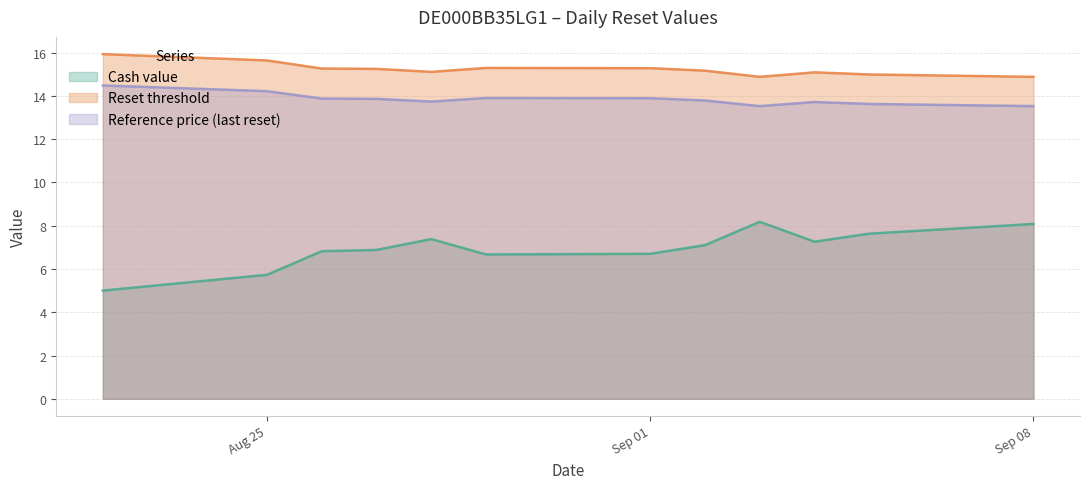

How many data points in Cash value are above 7?

6